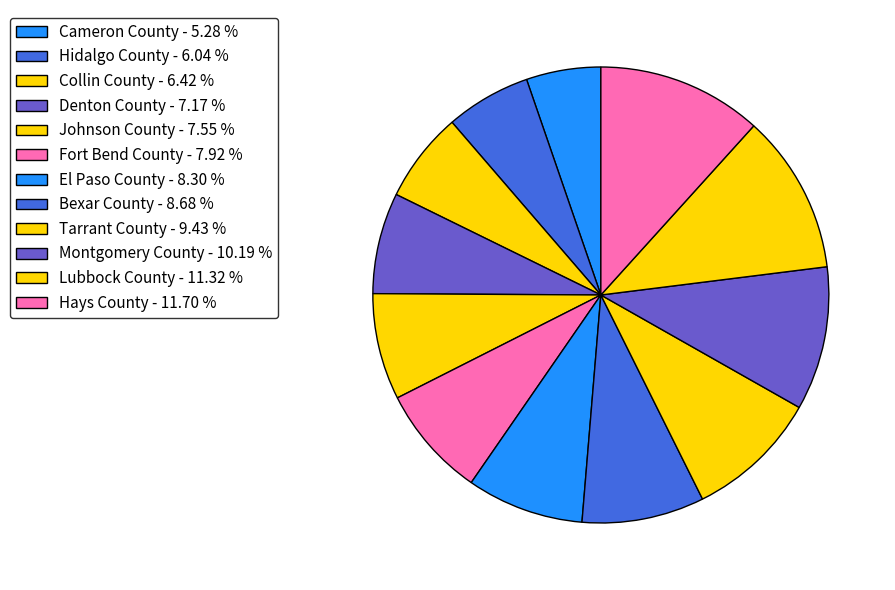

Count the number of slices in the pie.

12